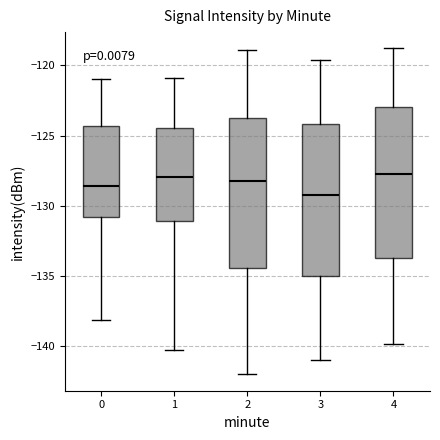

Reading left to right, transcribe this box plot: for each box, give where its median line is, the range the box spans, and where its two whiskers end, as read against the y-axis. The values are not printed on the chart, so give them approximately, as read against the axis.

0: median -128.5, box -131.0 to -124.5, whiskers -138.0 to -121.0
1: median -128.0, box -131.0 to -124.5, whiskers -140.0 to -121.0
2: median -128.0, box -134.5 to -123.5, whiskers -142.0 to -119.0
3: median -129.0, box -135.0 to -124.0, whiskers -141.0 to -119.5
4: median -127.5, box -133.5 to -123.0, whiskers -140.0 to -119.0